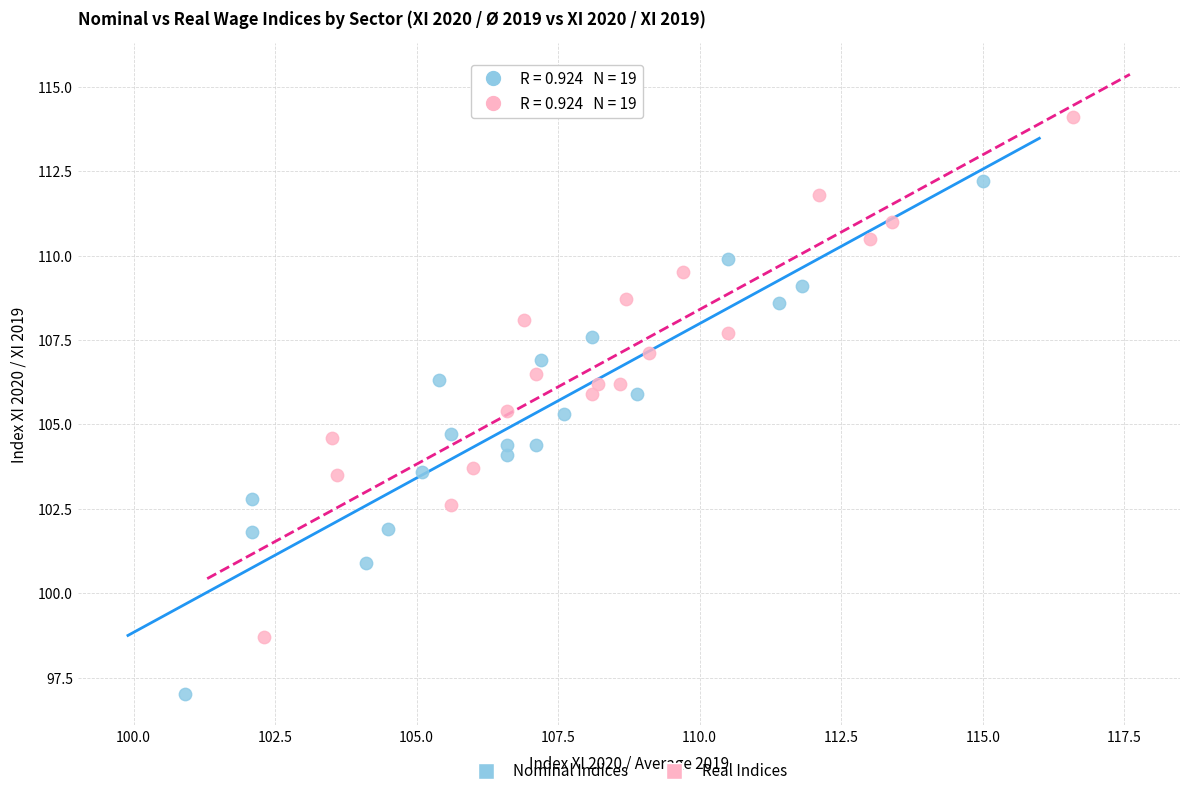

Which series reaches the minimum Y coordinate?

Nominal Indices